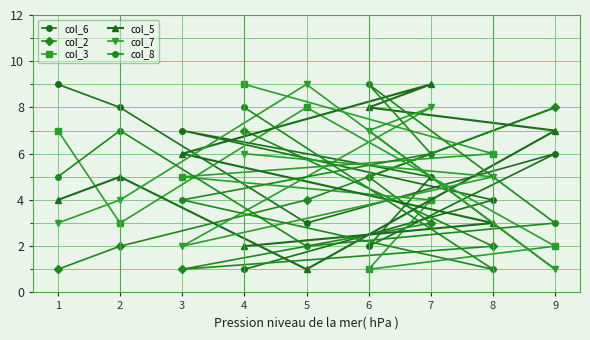

At which category is the sum across all series the highest?

7